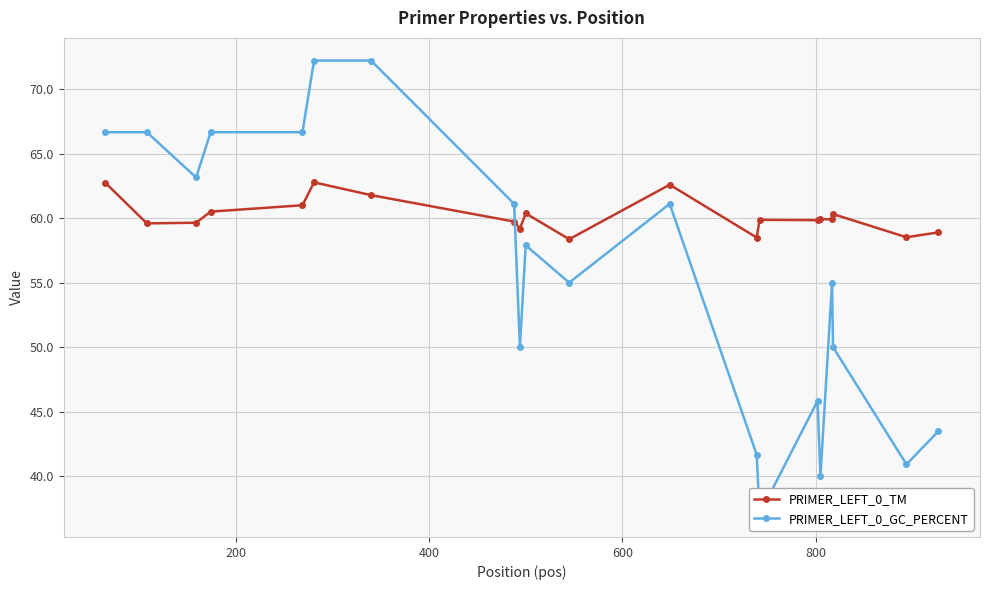

What is the value of the PRIMER_LEFT_0_TM point at the 14th from the left?

59.9